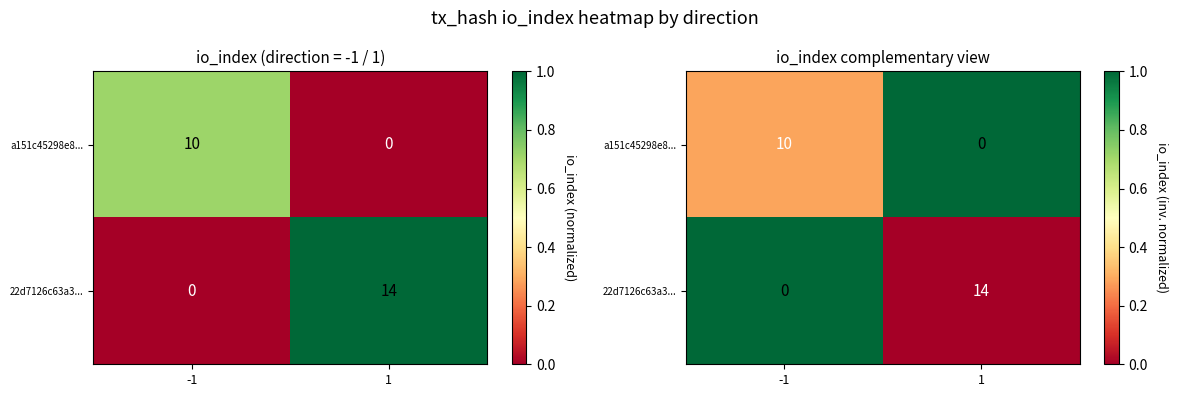

Which label corresponds to the largest value in the chart?

1